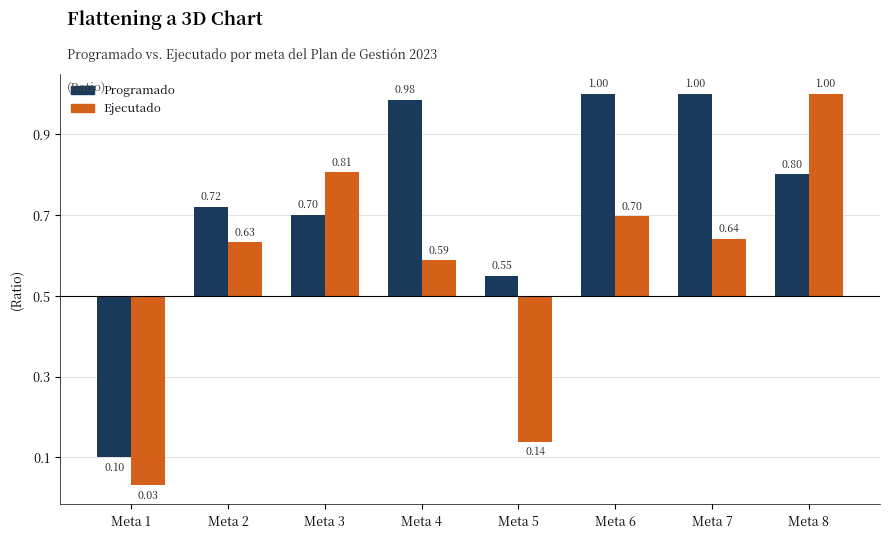

List the labels in order of Ejecutado value, smallest first.

Meta 1, Meta 5, Meta 4, Meta 2, Meta 7, Meta 6, Meta 3, Meta 8